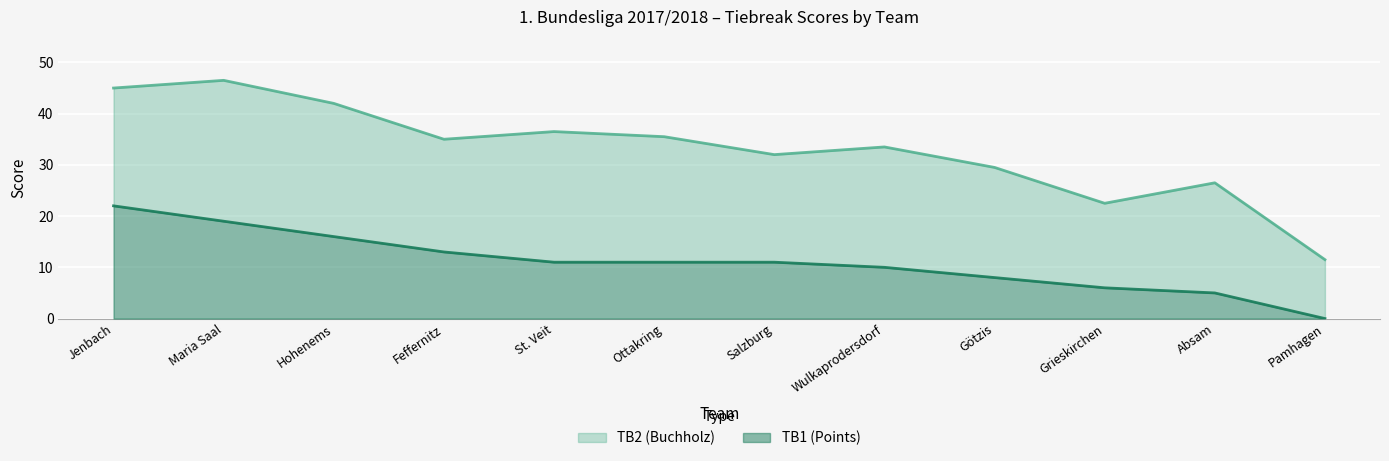

List the series in order of their peak value, lowest first.

TB1 (Points), TB2 (Buchholz)